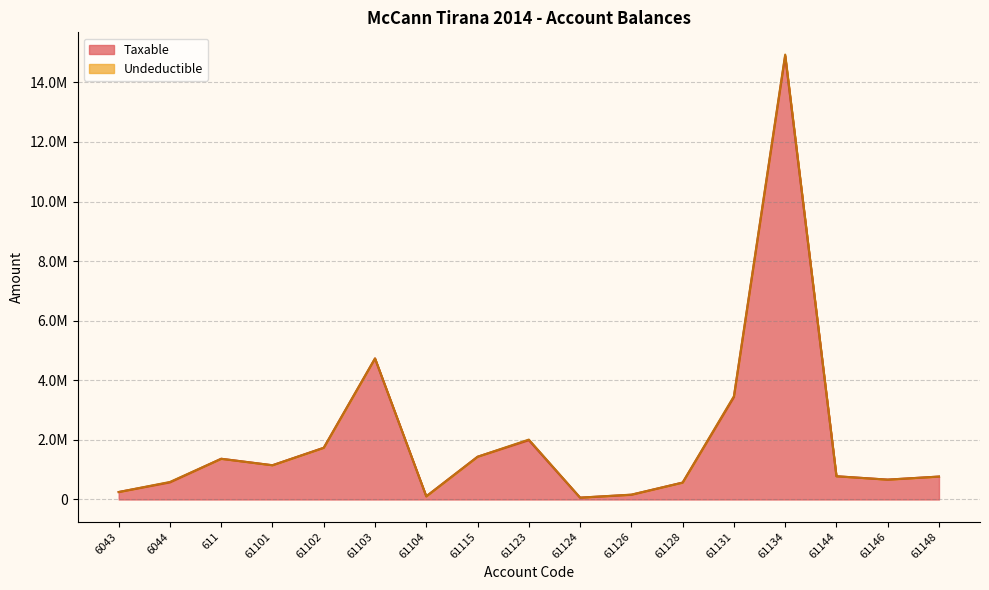

Reading left to right, list all the values displayed in this chart.

250227.1	575296.9	1366068.5	1149043.7	1735151.5	4731146.9	105900.0	1433753.2	1991862.2	61813.2	157990.0	567460.5	3437988.5	14887859.8	779642.1	666085.5	769080.9